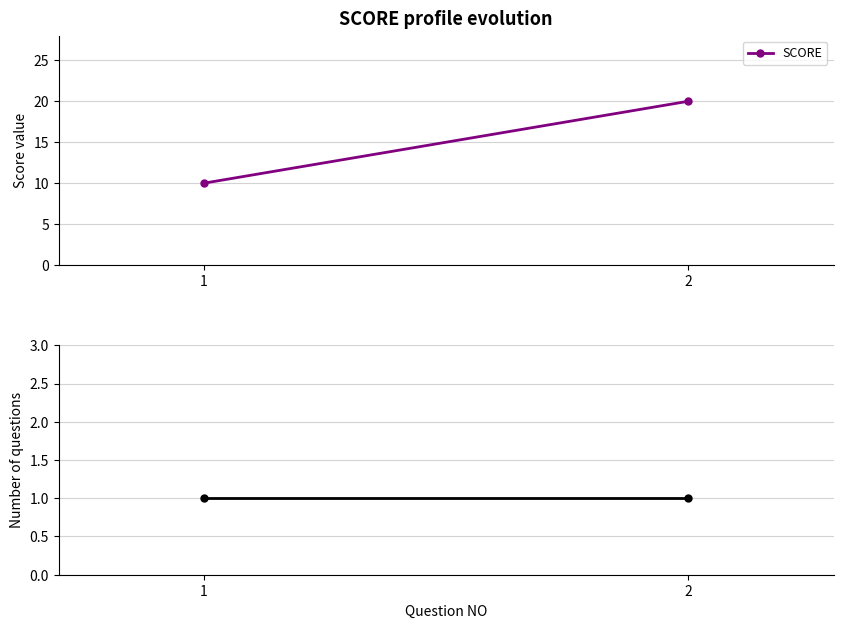

What is the average value of the Number of questions series?

1